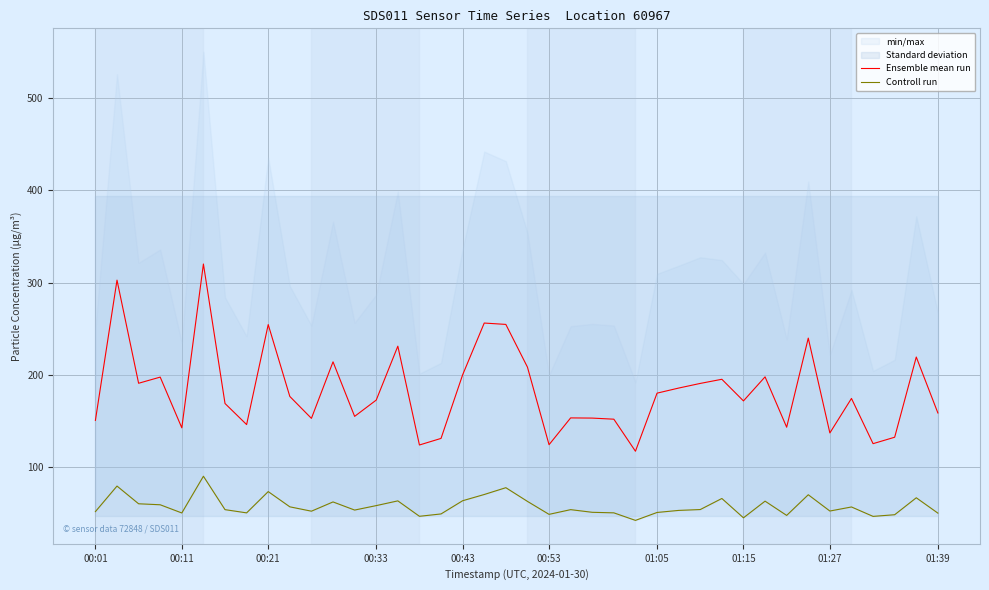

The value of Ensemble mean run at 01:27 is 137.3. True or false?

True